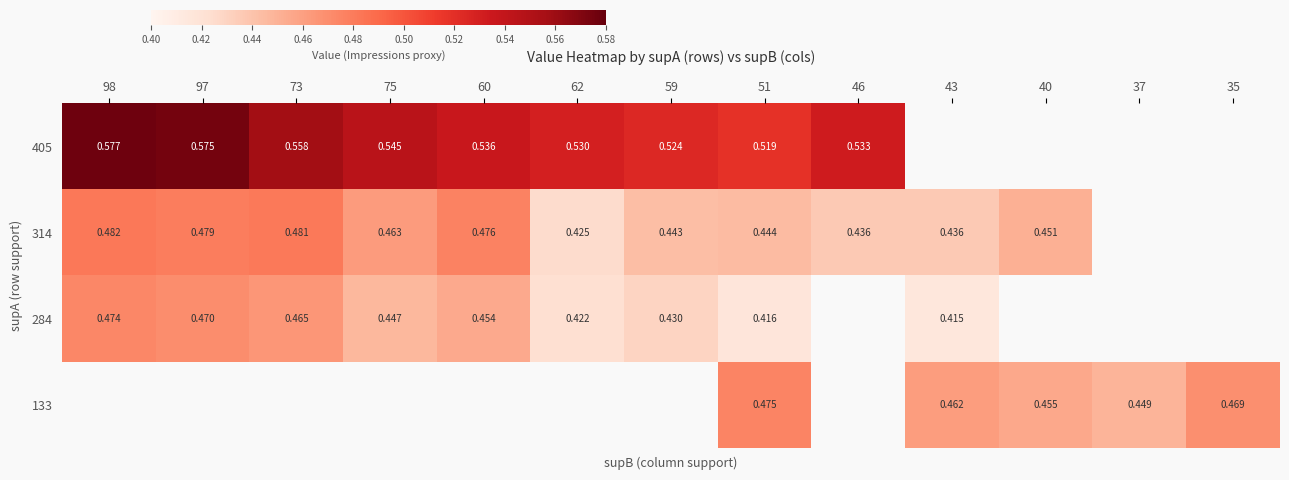

Is the value of 314 at 98 greater than the value of 133 at 43?

Yes